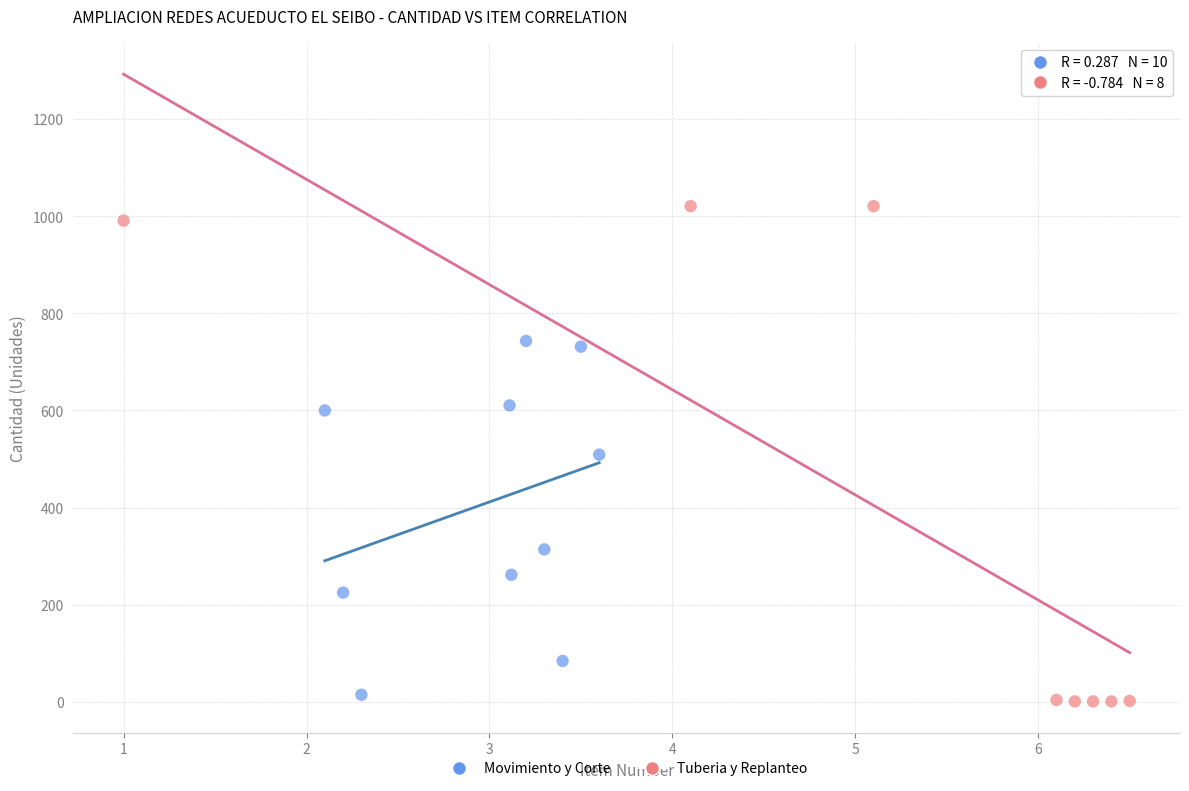

What are all the series names shown in the legend?

Movimiento y Corte, Tuberia y Replanteo